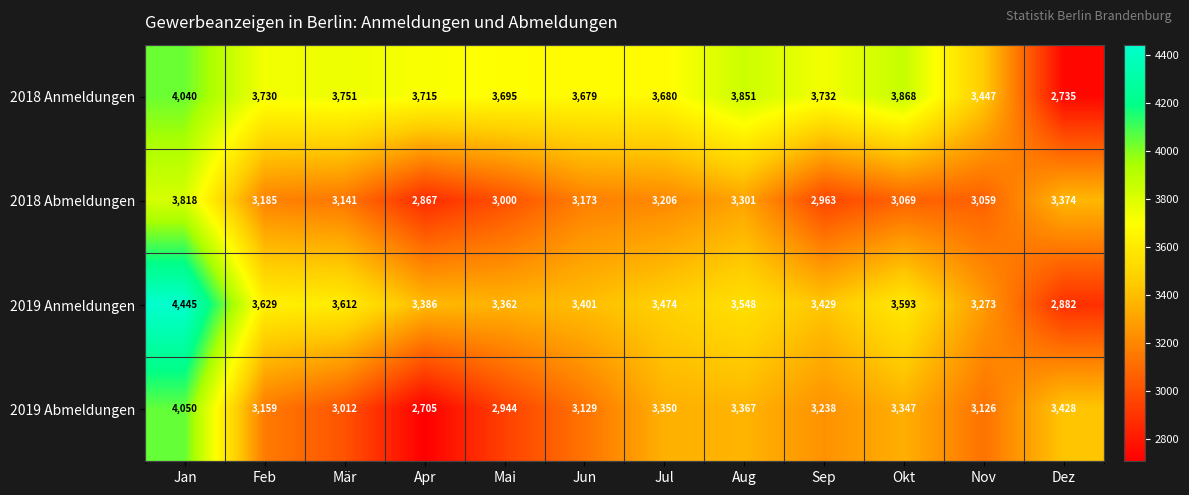

List the labels in order of 2019 Anmeldungen value, smallest first.

Dez, Nov, Mai, Apr, Jun, Sep, Jul, Aug, Okt, Mär, Feb, Jan